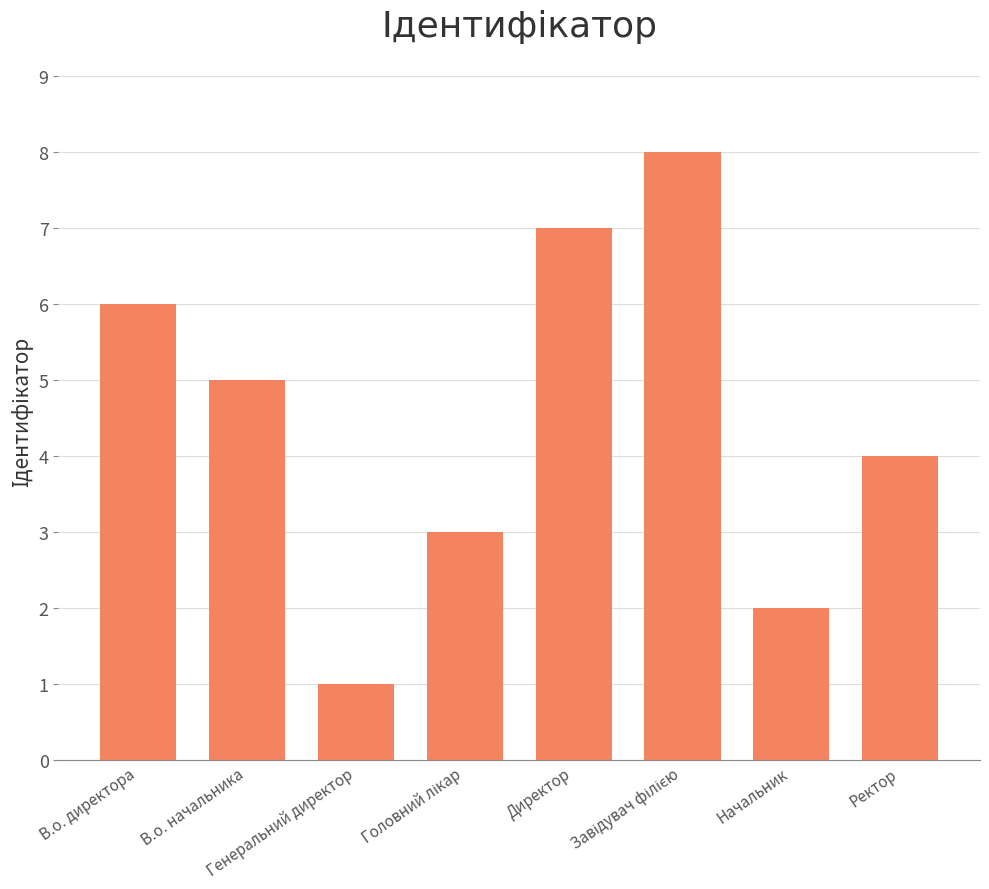

Is it true that the value at Начальник is 2?

True